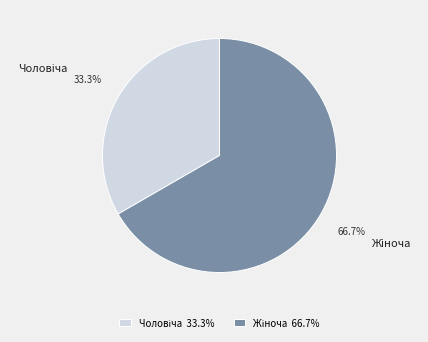

Is there a majority slice in this chart?

Yes